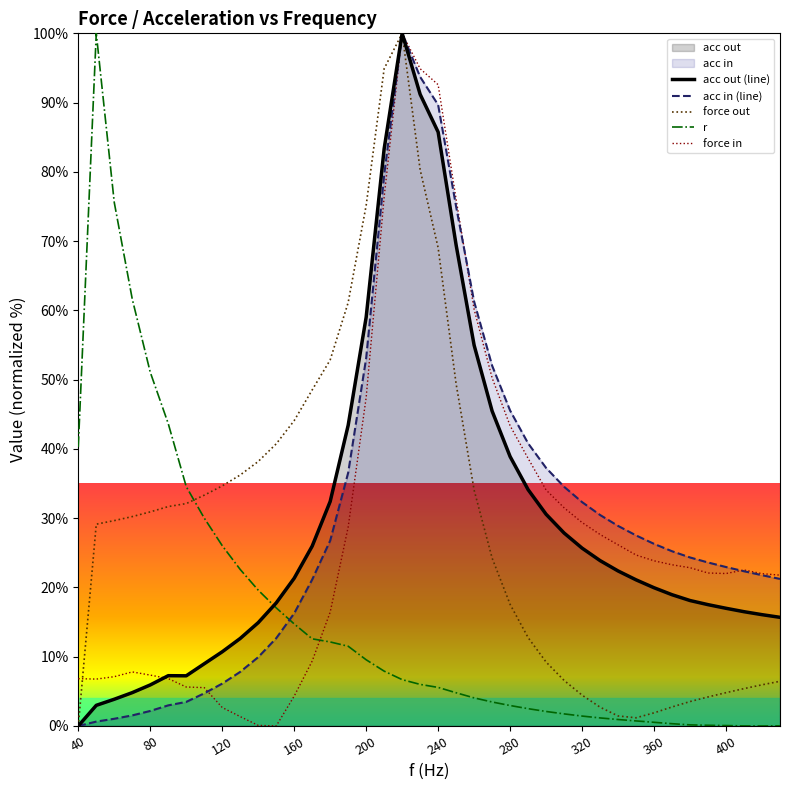

In force in, how many points are lower than both neighbors (excluding endpoints)?

3